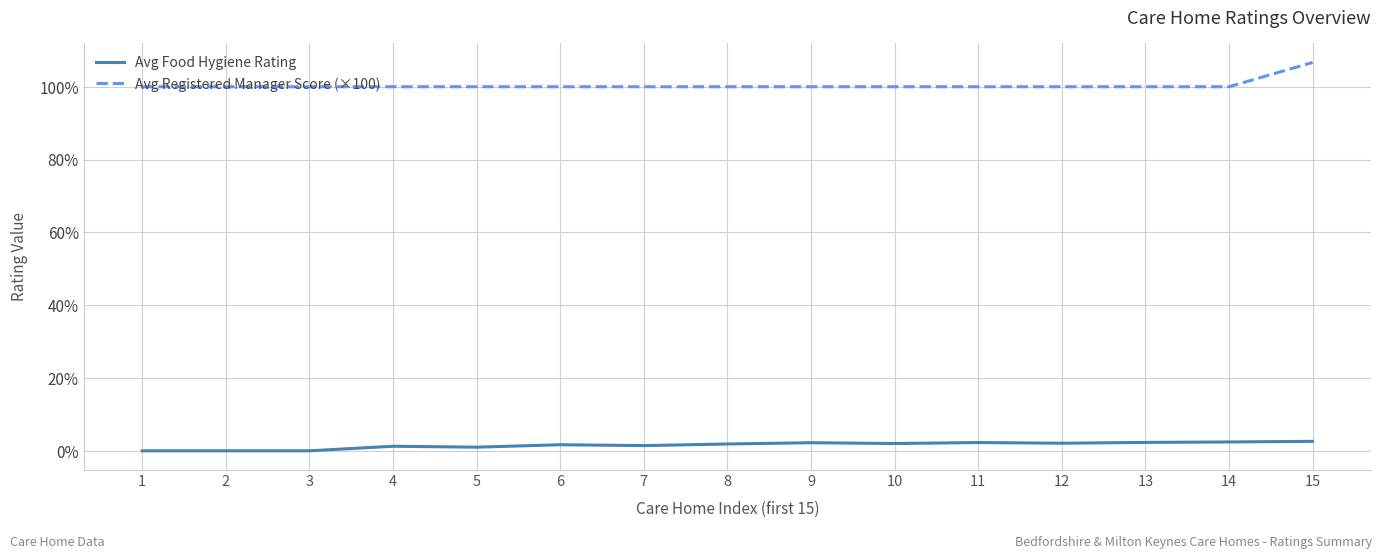

What are all the series names shown in the legend?

Avg Food Hygiene Rating, Avg Registered Manager Score (×100)